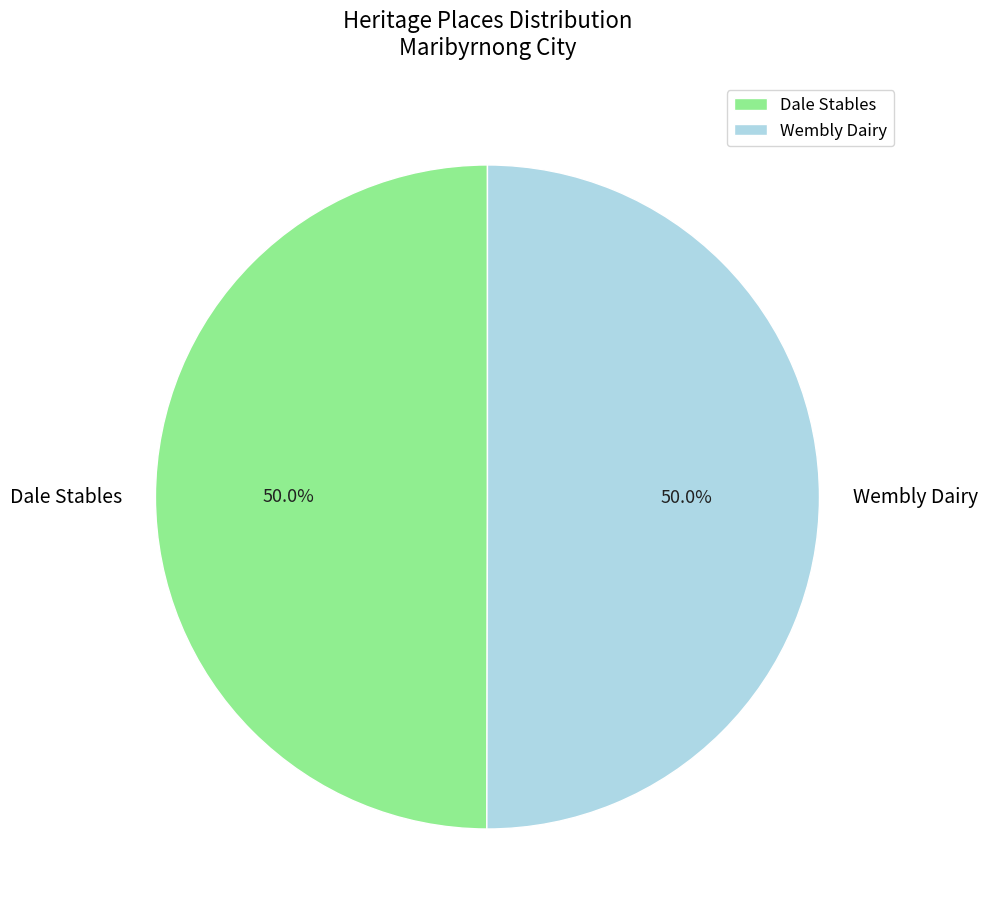

What portion of the pie excludes Wembly Dairy?

50.0%